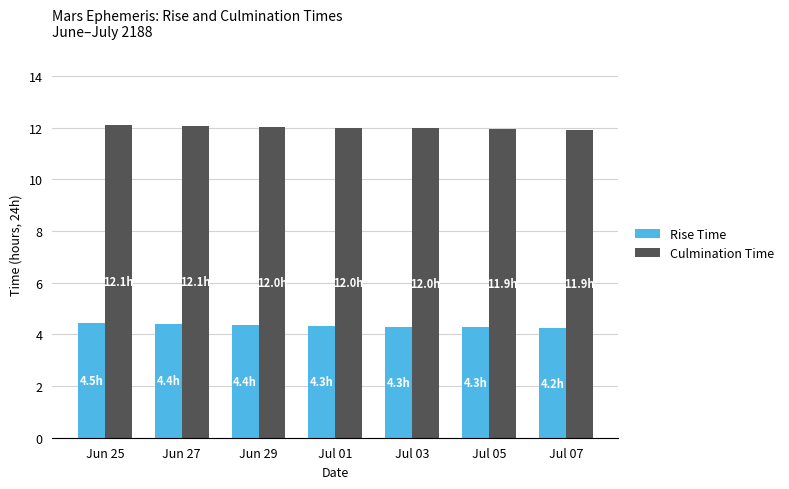

How many data points does each series have?

7